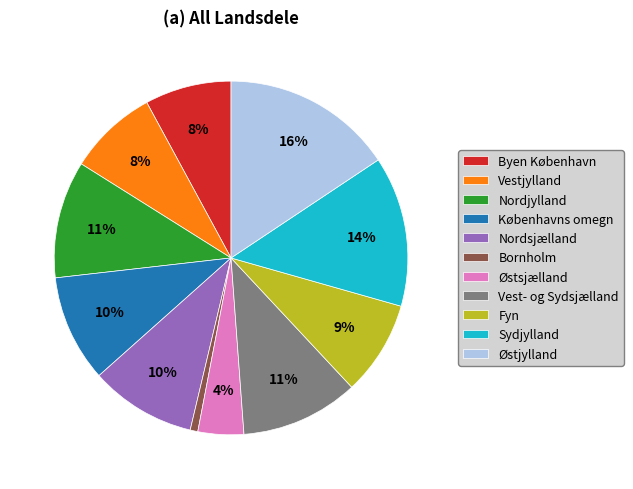

Count the number of slices in the pie.

11